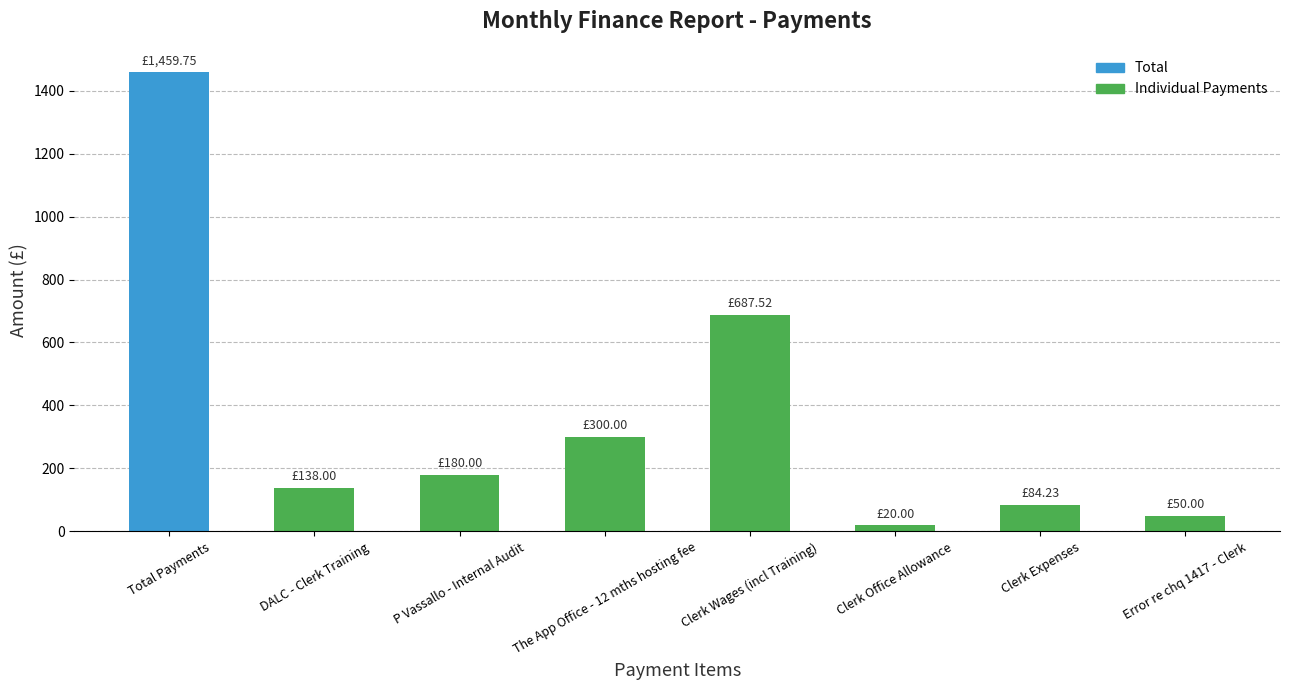

Does the chart contain any negative values?

No